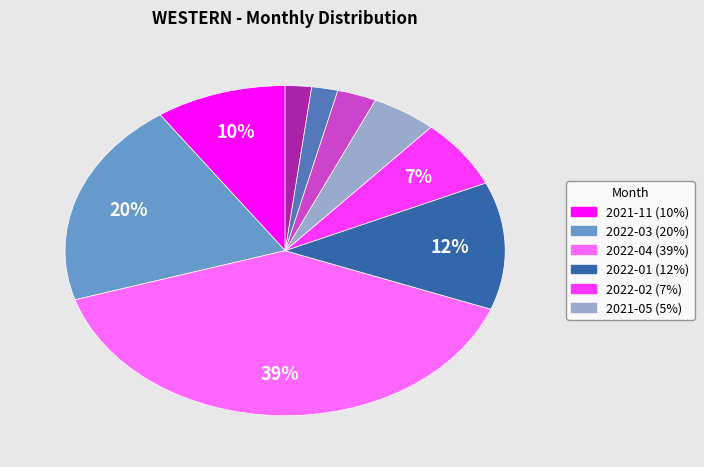

Is there any slice that represents more than half of the pie?

No